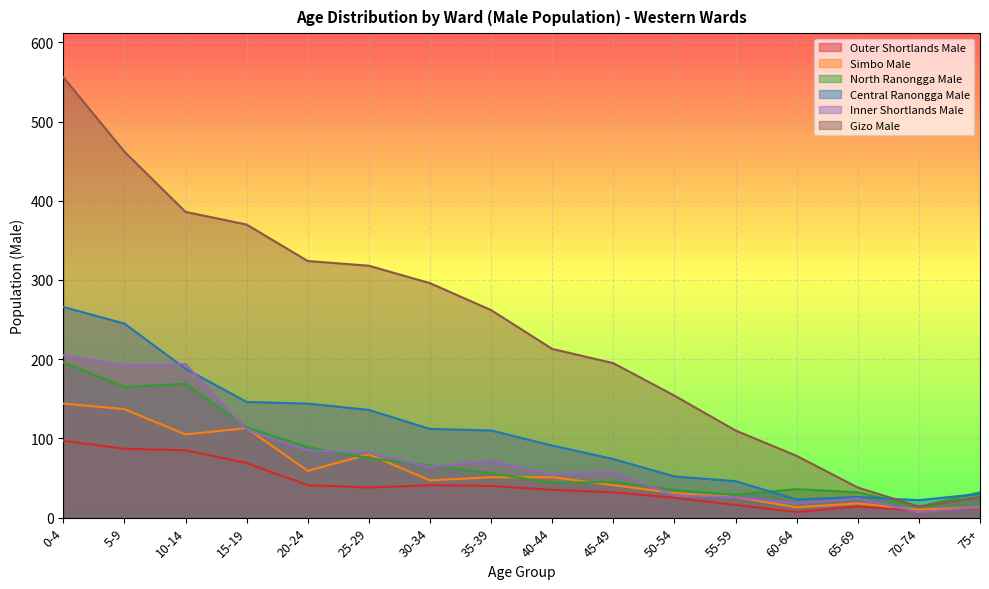

What are all the series names shown in the legend?

Outer Shortlands Male, Simbo Male, North Ranongga Male, Central Ranongga Male, Inner Shortlands Male, Gizo Male